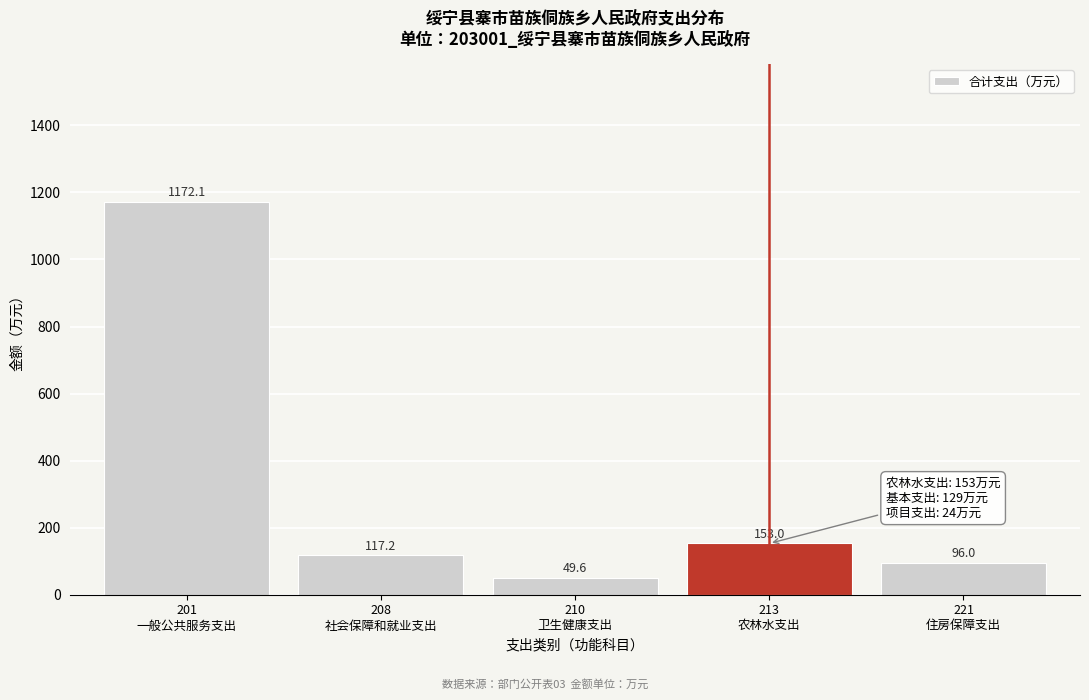

Reading left to right, list all the values displayed in this chart.

1172.1	117.2	49.6	153.0	96.0